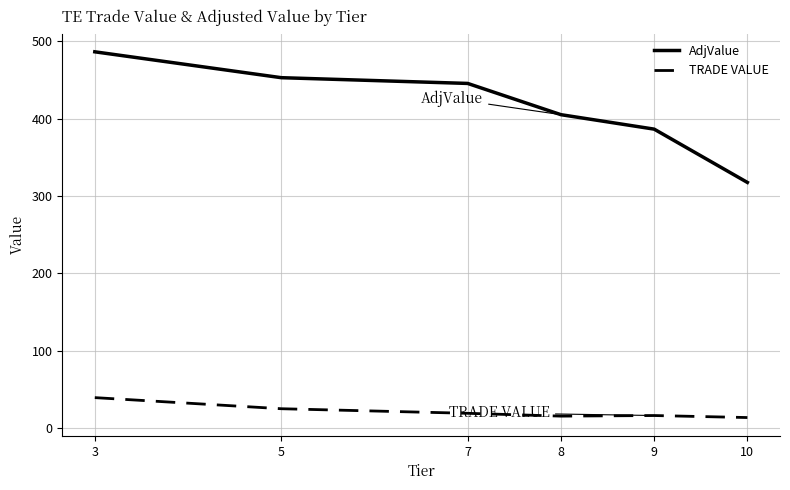

Rank the series by their average value, from highest to lowest.

AdjValue, TRADE VALUE